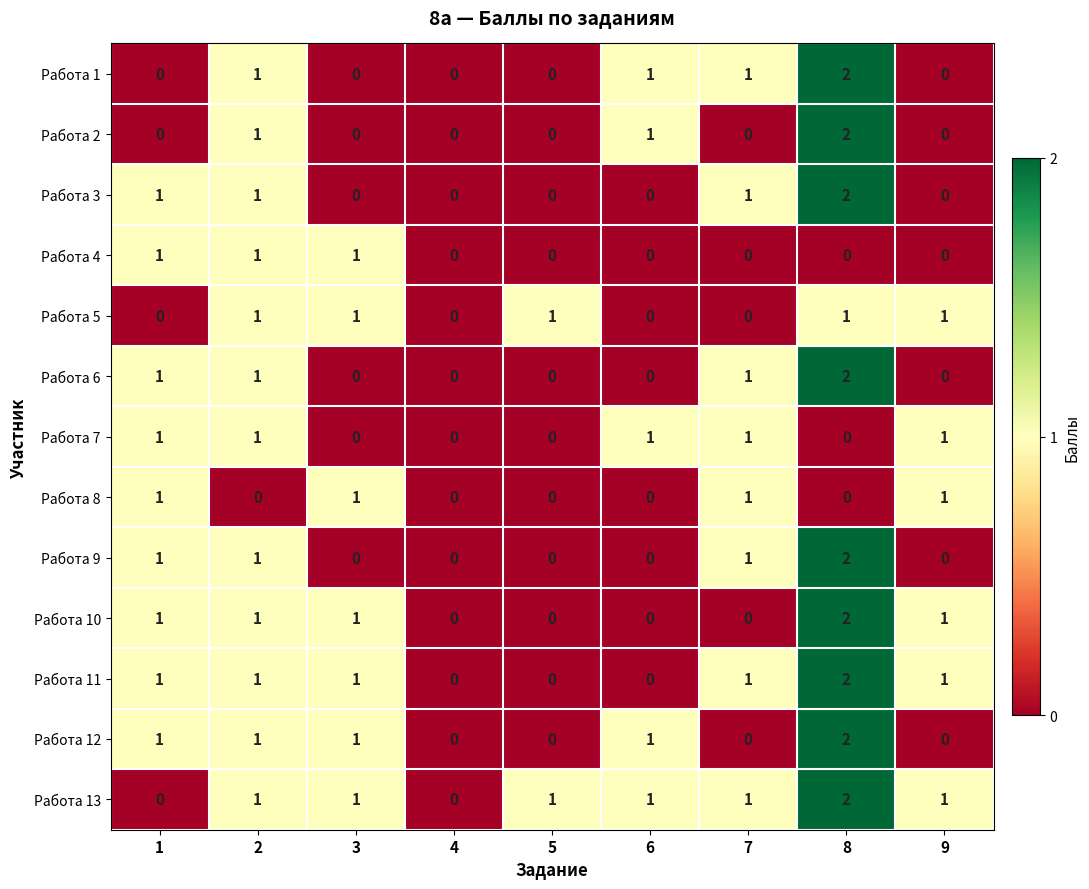

What is the difference between the highest and lowest values at 9?

1